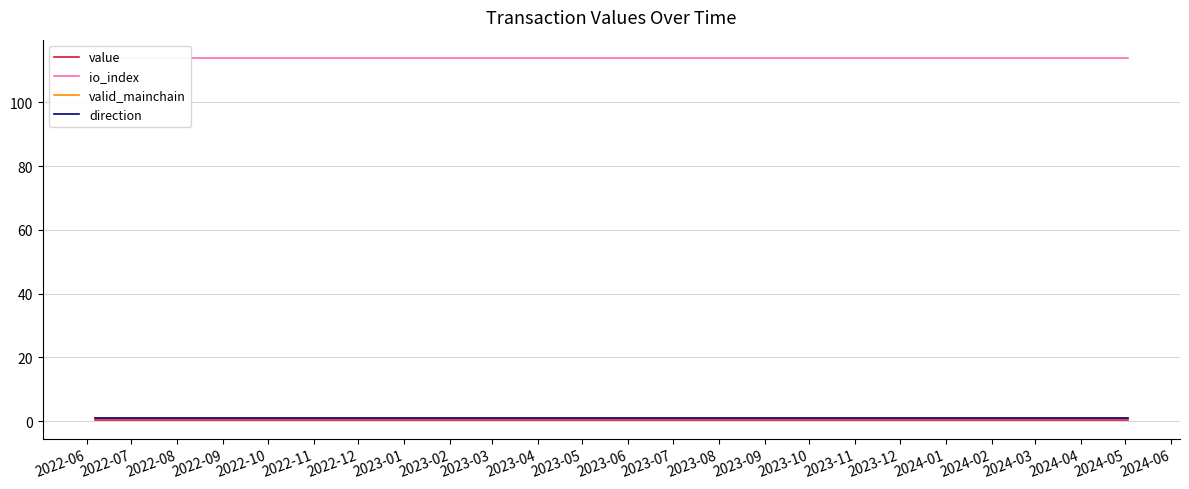

The io_index series shows 151.8 at 2023-10. True or false?

False